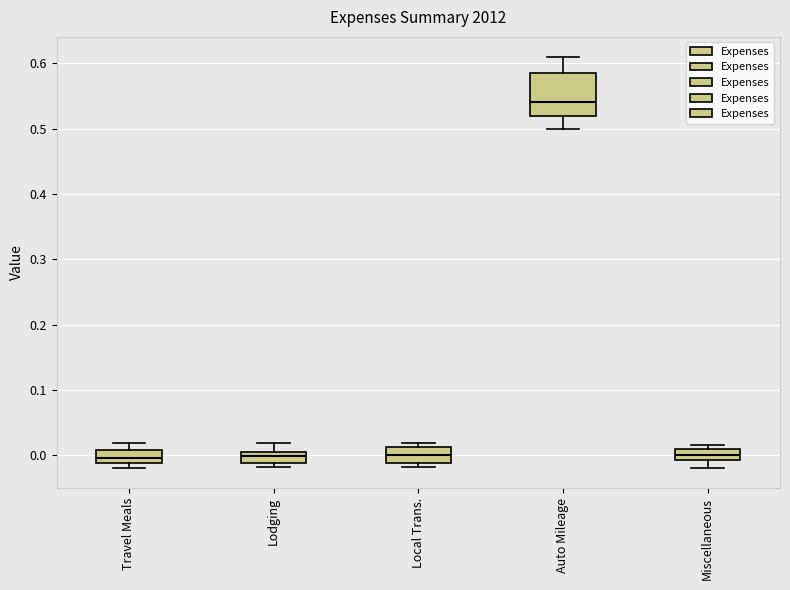

Where does the upper whisker of the box for Travel Meals end on the y-axis? The values are not printed on the chart, so give them approximately, as read against the axis.

0.02